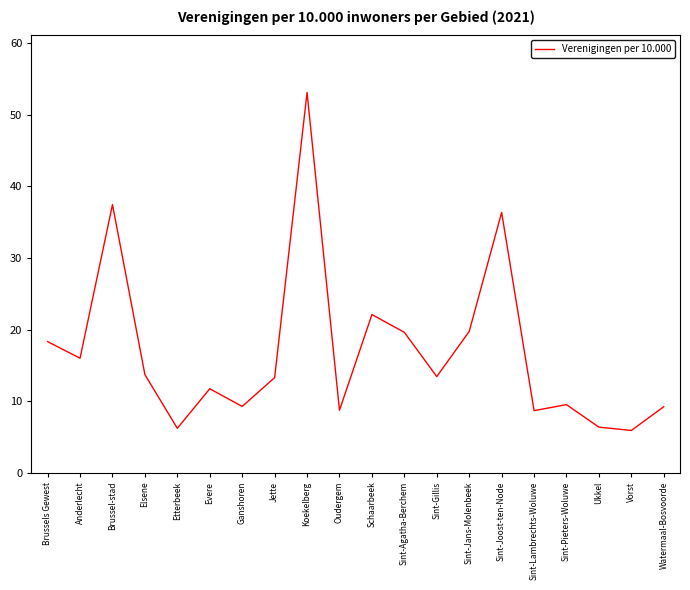

True or false: the data shows 9.2 at Ganshoren.

True